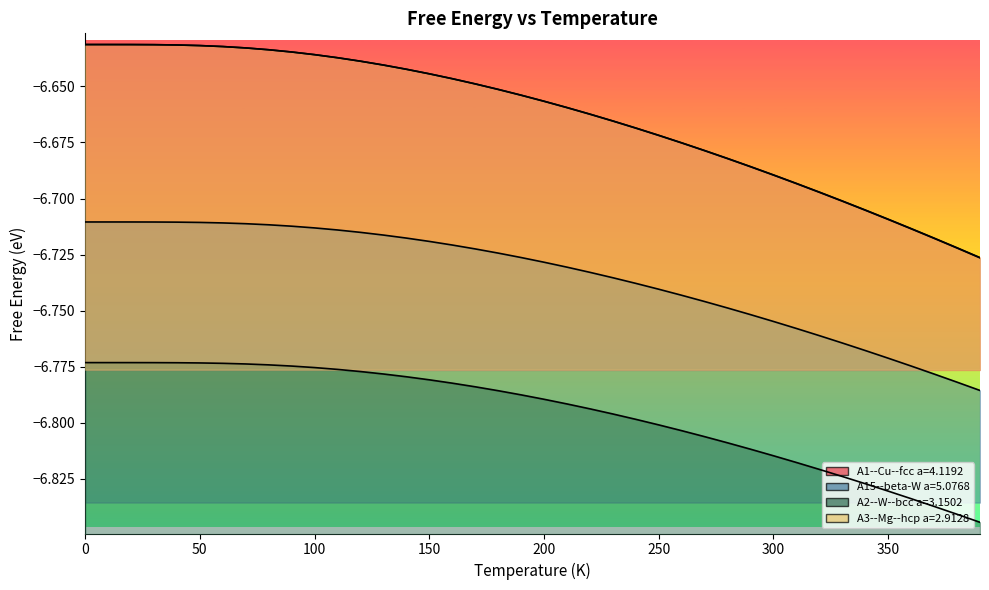

Rank the series at 280 from lowest to highest value.

A2--W--bcc a=3.1502, A15--beta-W a=5.0768, A1--Cu--fcc a=4.1192, A3--Mg--hcp a=2.9128